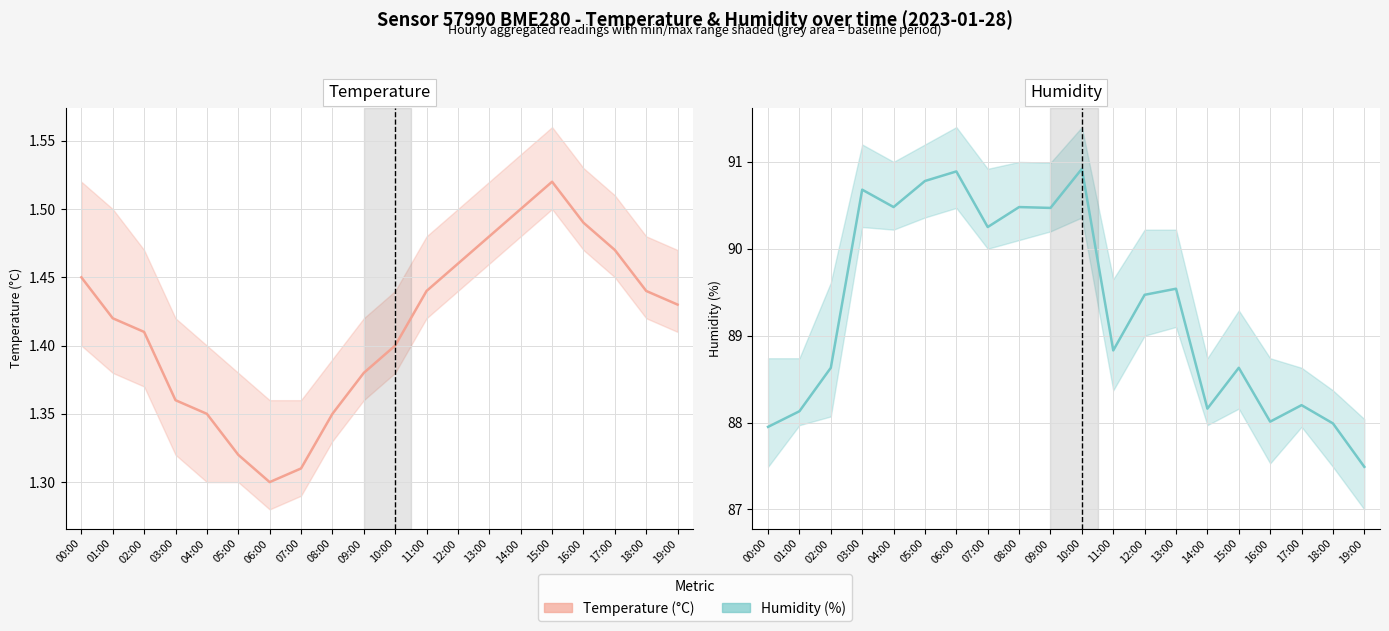

The value of Temperature (°C) at 03:00 is 1.4. True or false?

True